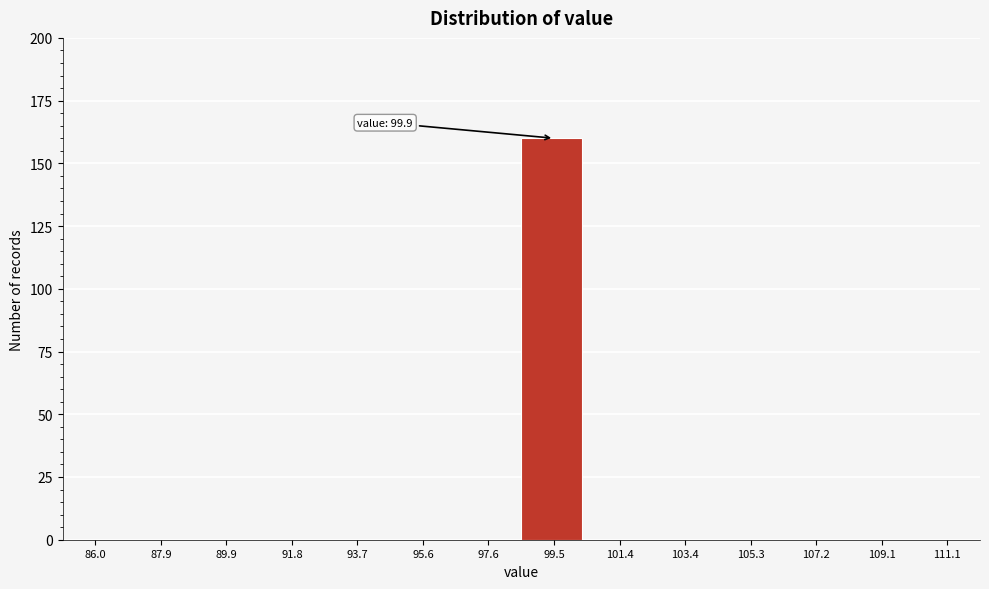

Reading left to right, extract all data points from this chart.

86.0=0	87.9=0	89.9=0	91.8=0	93.7=0	95.6=0	97.6=0	99.5=160	101.4=0	103.4=0	105.3=0	107.2=0	109.1=0	111.1=0